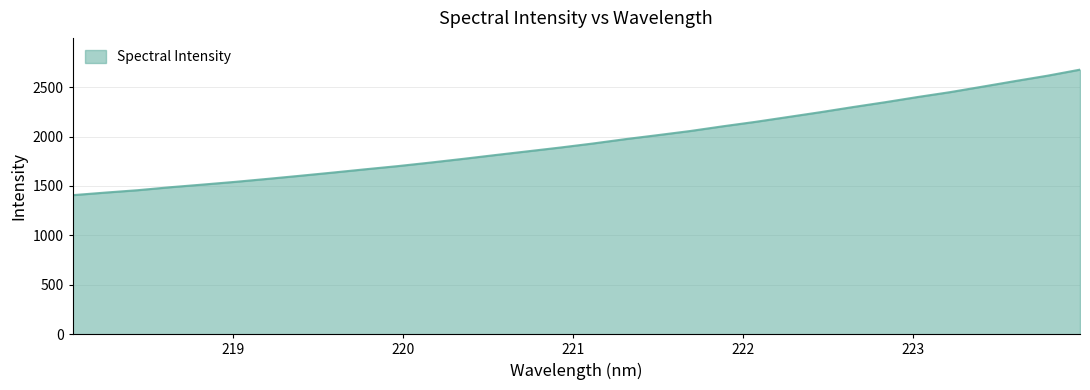

What is the minimum value shown in the chart?

1407.1